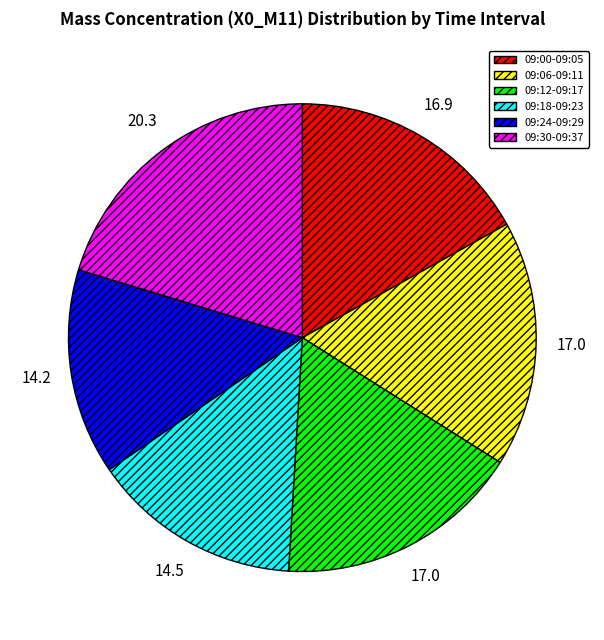

What is the ratio of the value at 09:06-09:11 to the value at 09:18-09:23?

1.2